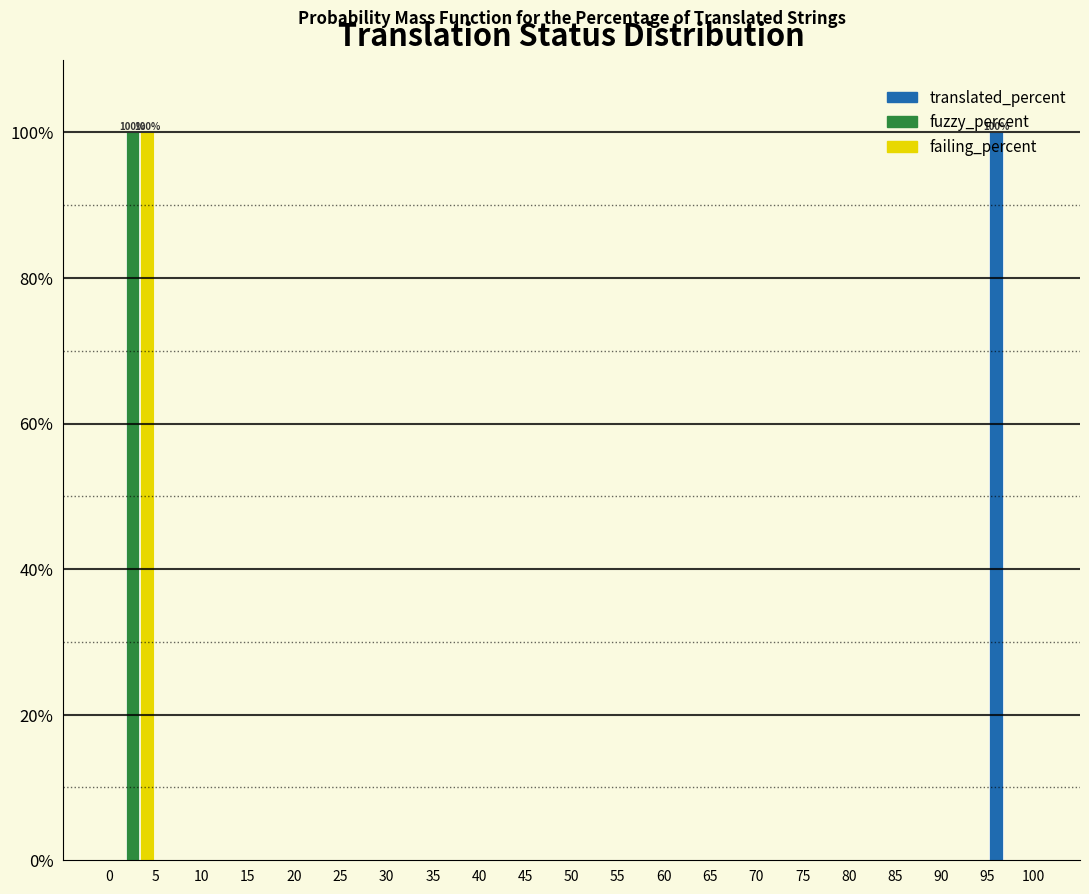

In the failing_percent series, which range on the x-axis has the tallest bar?

0 to 5